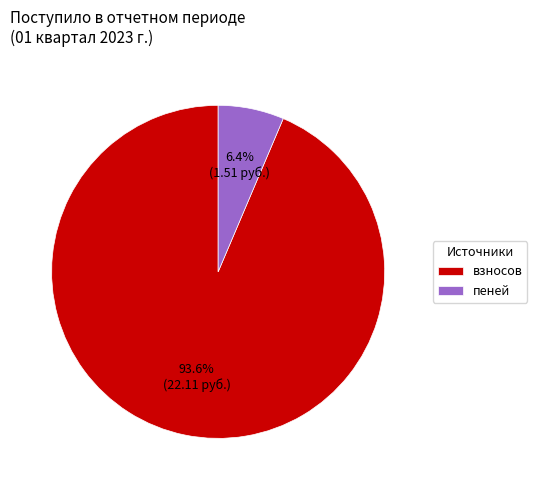

Rank the categories by value from lowest to highest.

пеней, взносов